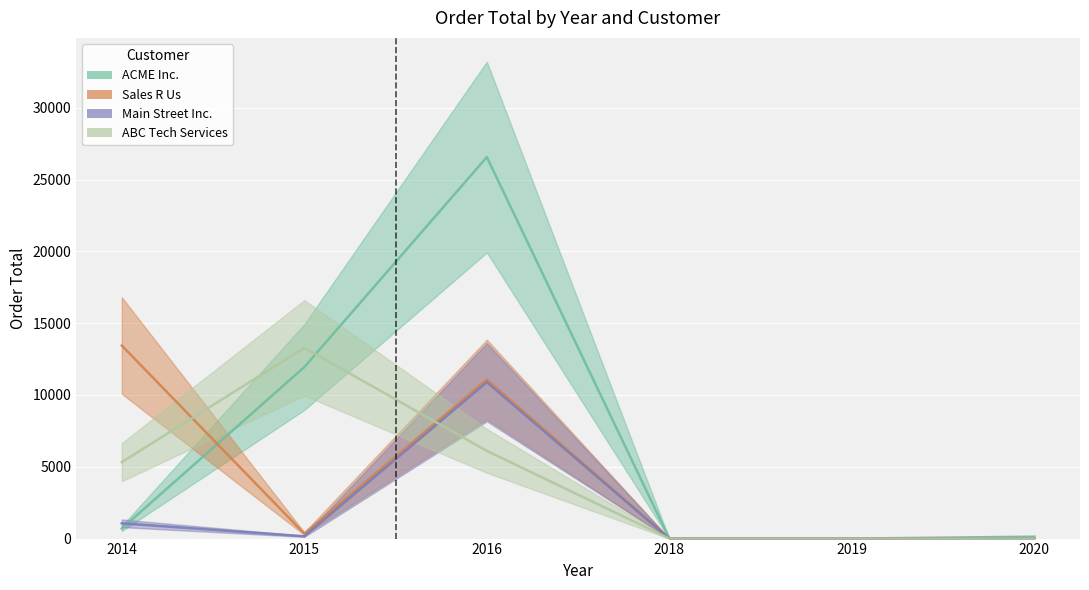

Count the number of data series in this chart.

4